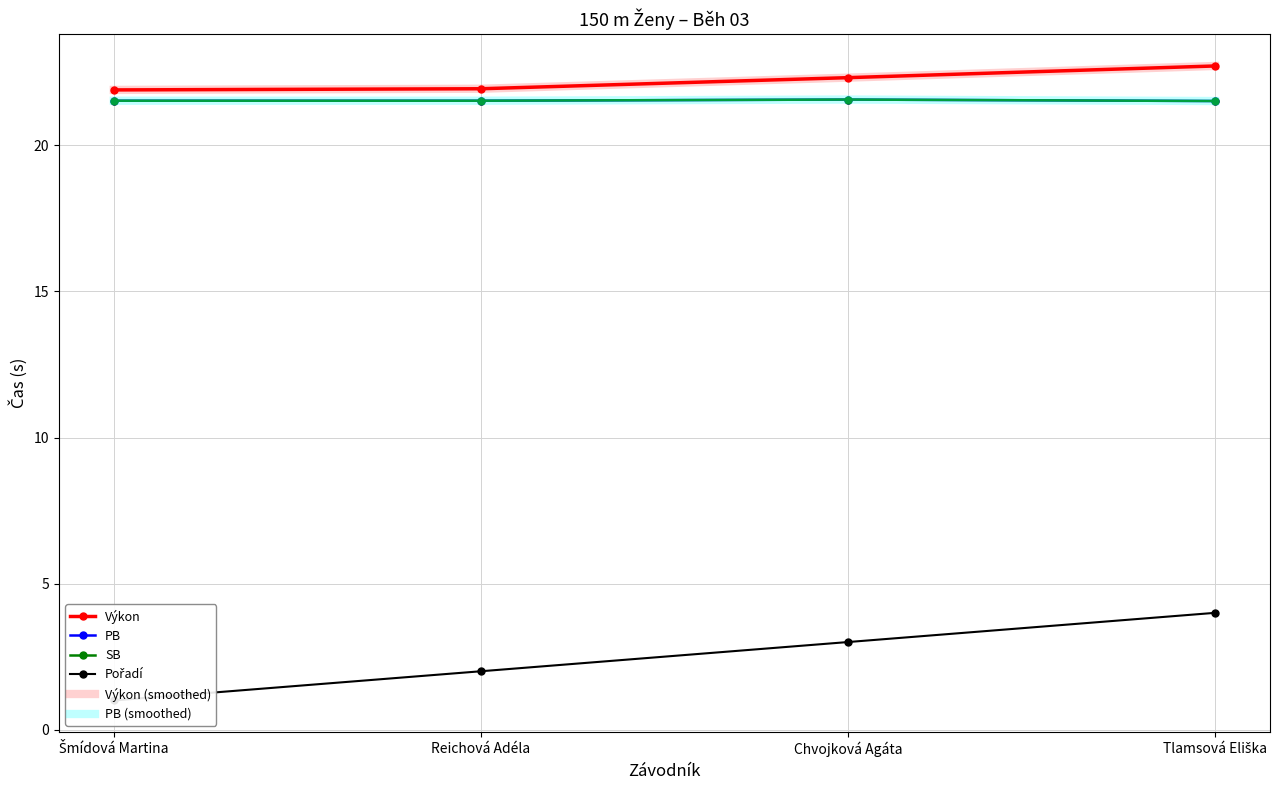

Where is PB (smoothed) nearest to the value 21?

Tlamsová Eliška